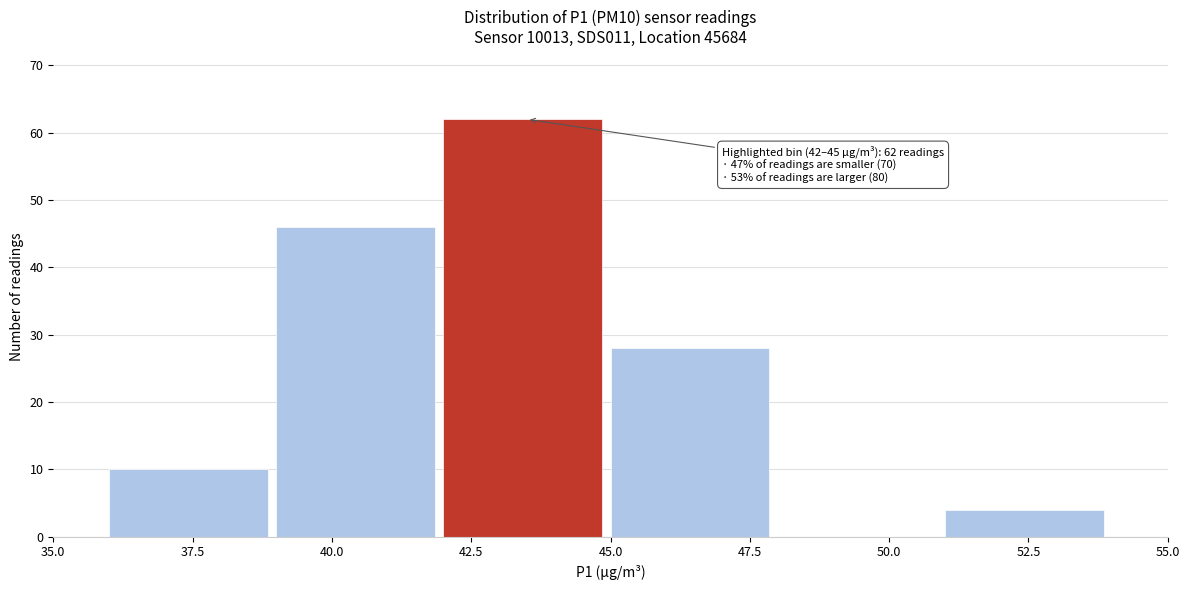

Which range on the x-axis has the tallest bar?

42 to 45